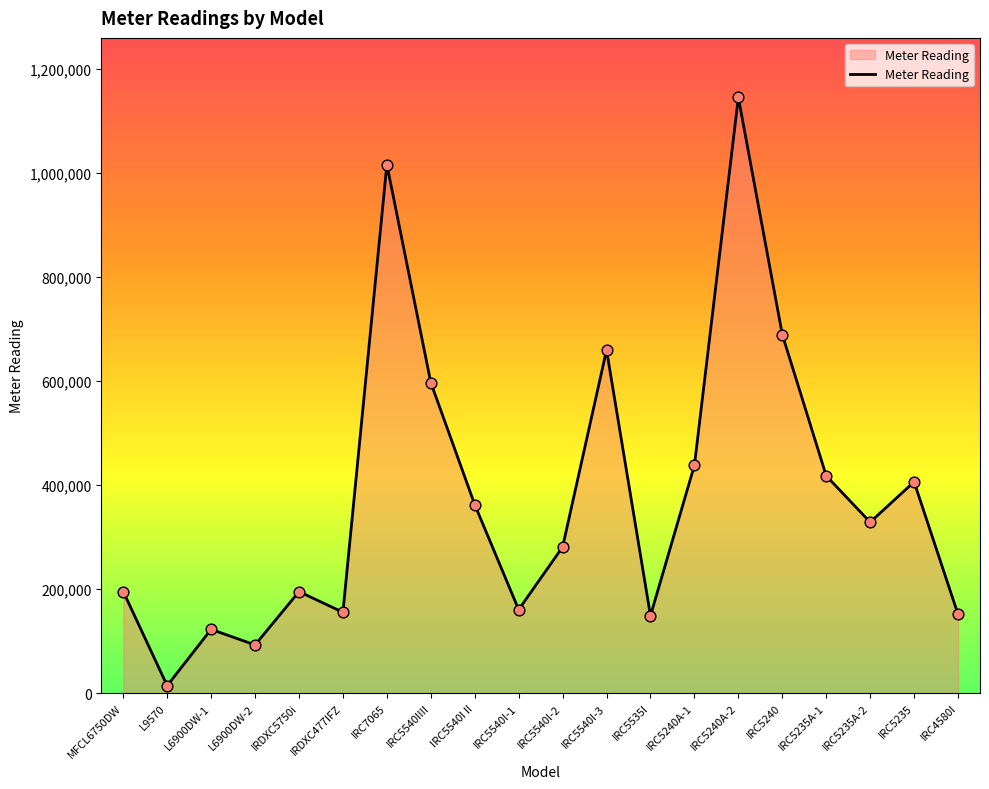

What is the change in value from IRC5540I II to IRC5235?

+43834